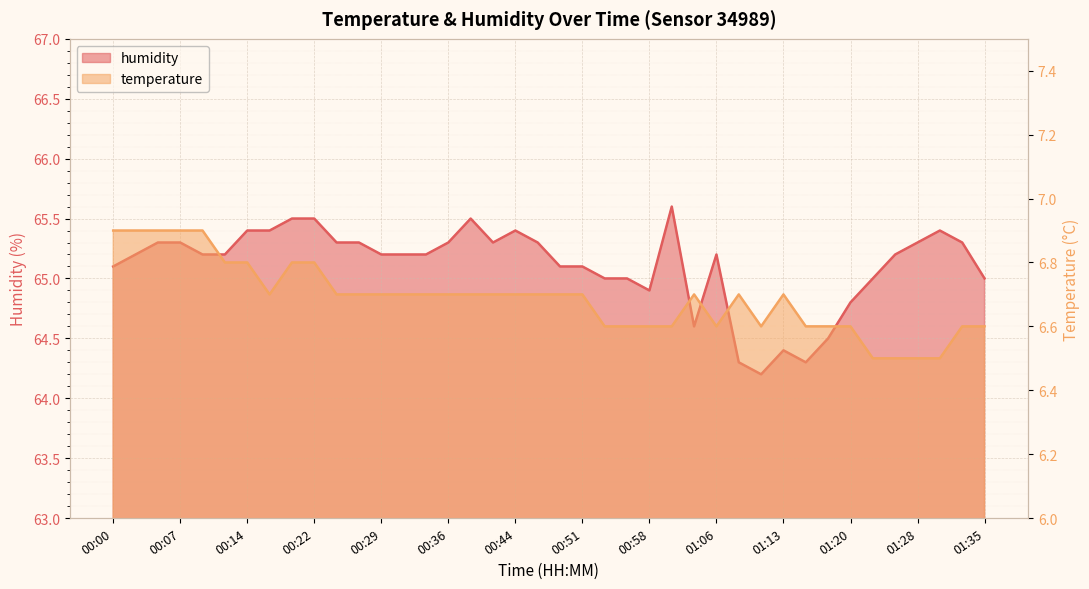

Rank the series by their maximum value, from highest to lowest.

humidity, temperature